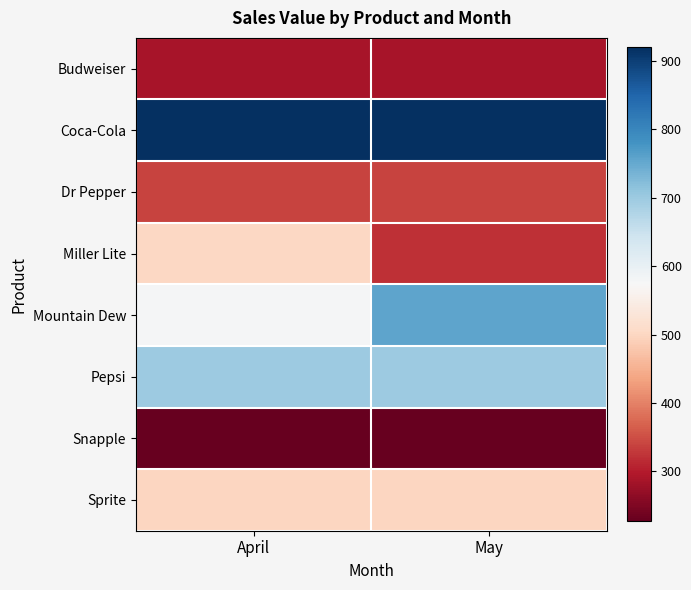

Which has a higher value, April or May?

April